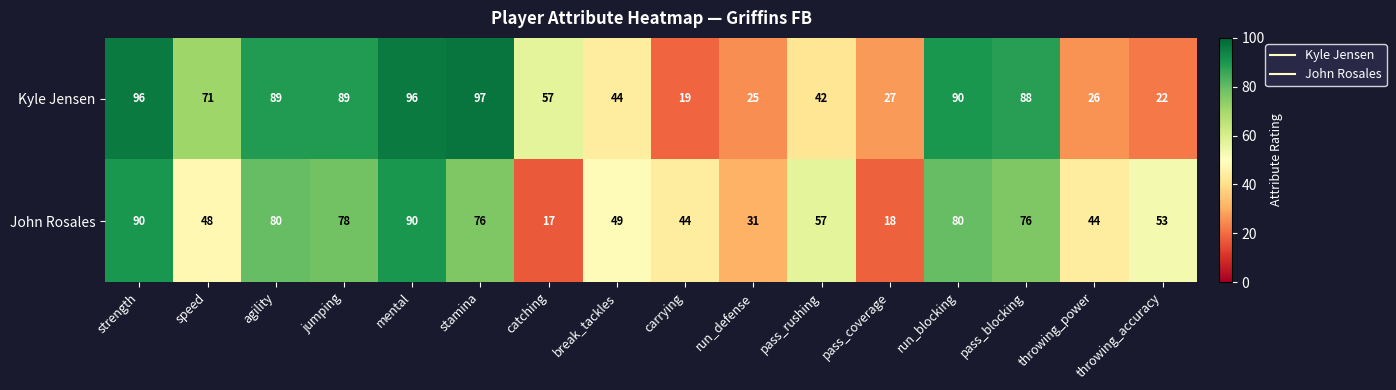

What is the lowest value of the Kyle Jensen series?

19